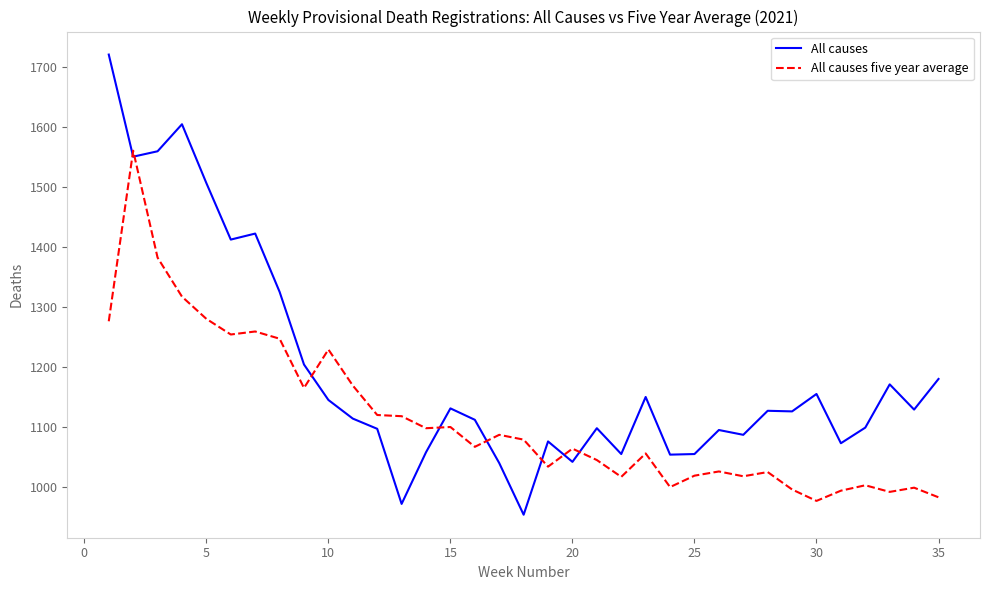

What is the lowest value of the All causes series?

954